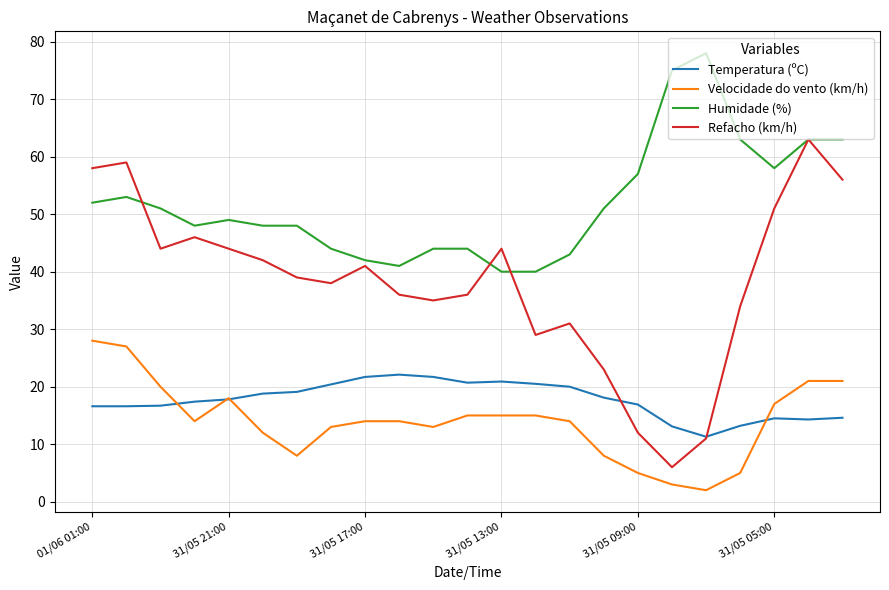

At how many categories does at least one series exceed 17?

23